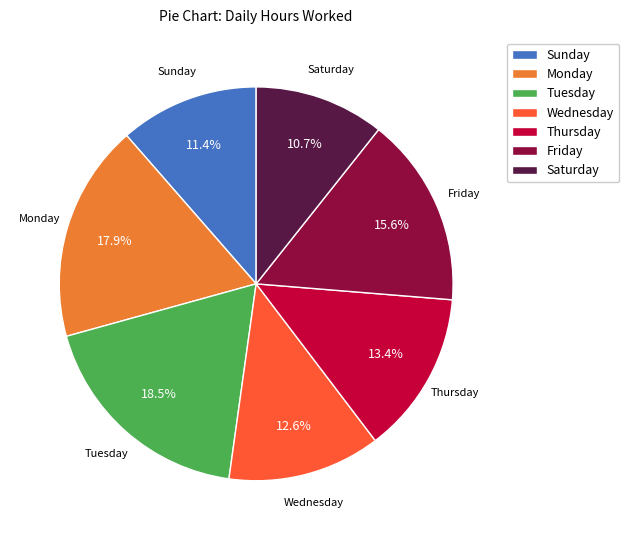

Which category has the biggest portion of the pie?

Tuesday